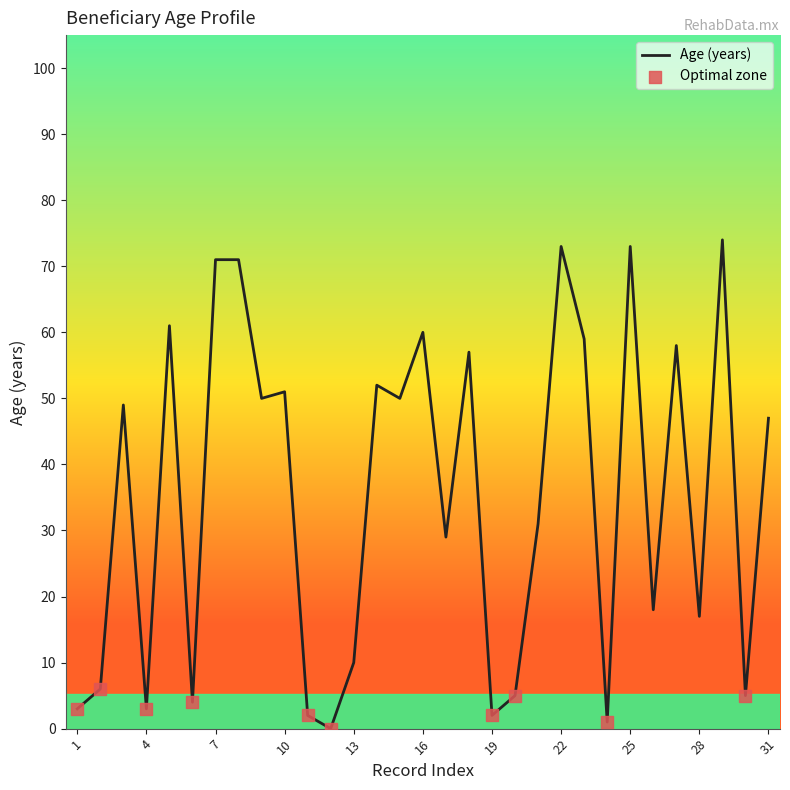

What is the difference between the maximum and minimum values?

74